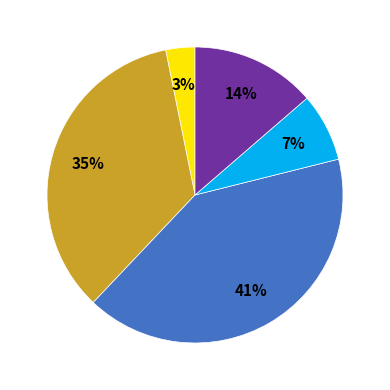

Does any single category account for the majority?

No